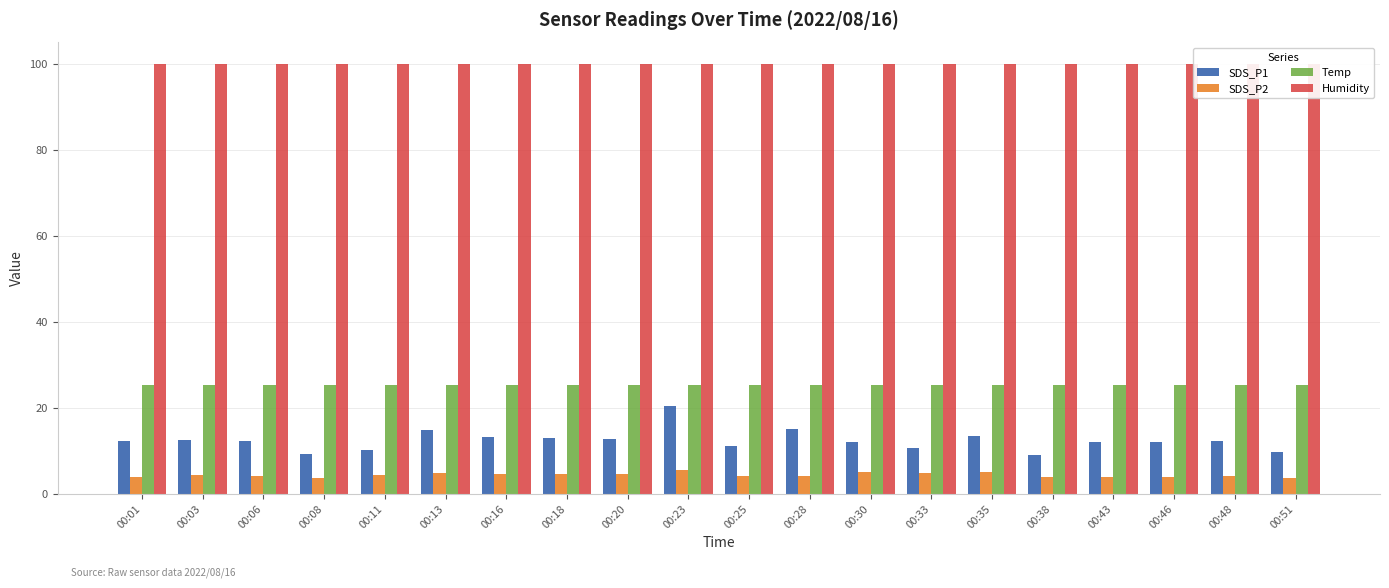

Which series has the largest total across all categories?

Humidity